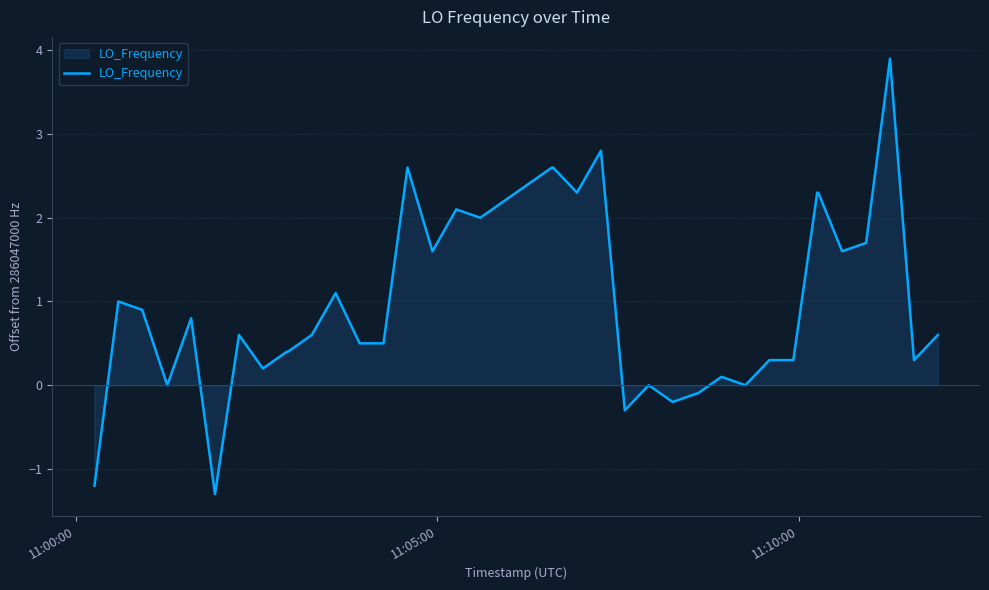

What is the average value?

1.0